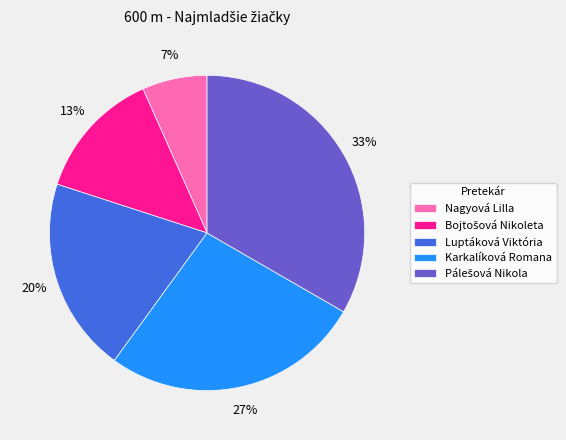

To the nearest percent, what is the average slice percentage?

20%